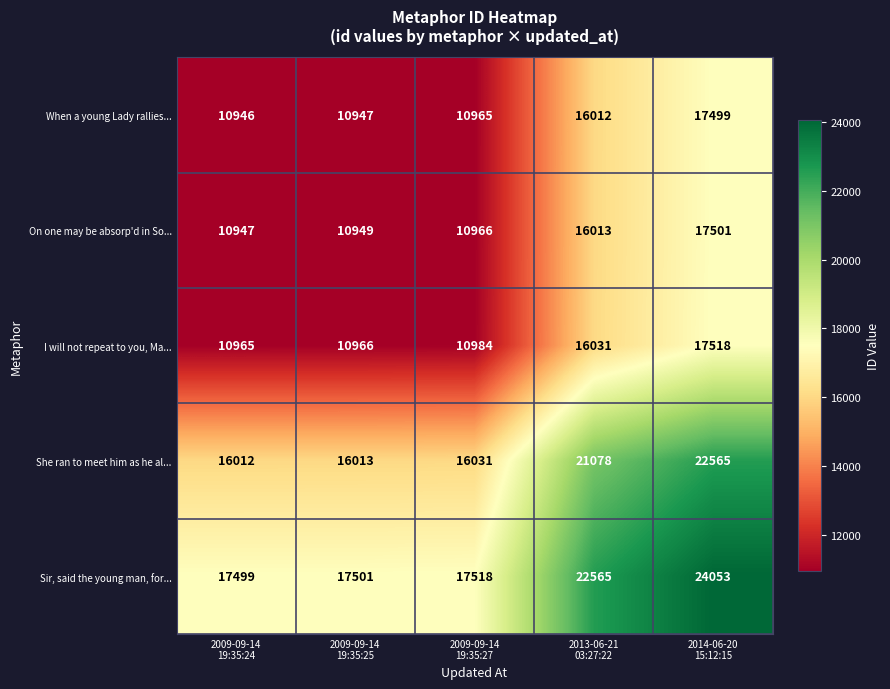

Rank the series by their maximum value, from highest to lowest.

Sir, said the young man, for..., She ran to meet him as he al..., I will not repeat to you, Ma..., On one may be absorp'd in So..., When a young Lady rallies...